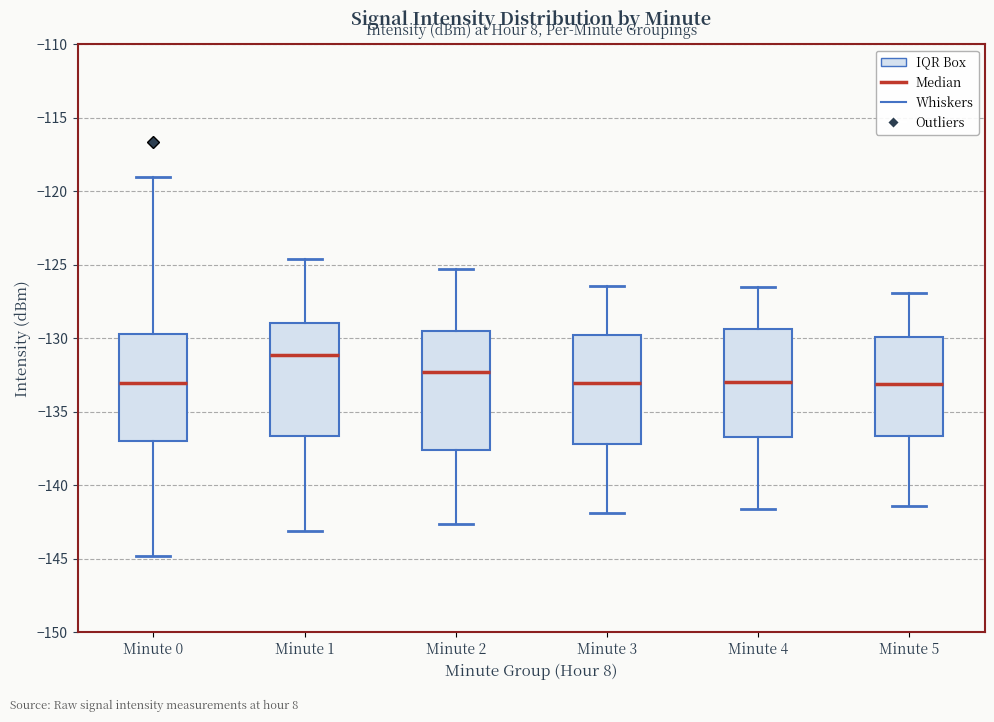

Reading left to right, read every box against the y-axis: the position of its median line, the range the box covers, and the ends of its whiskers. The values are not printed on the chart, so give them approximately, as read against the axis.

Minute 0: median -133.0, box -137.0 to -129.5, whiskers -145.0 to -119.0
Minute 1: median -131.0, box -136.5 to -129.0, whiskers -143.0 to -124.5
Minute 2: median -132.0, box -137.5 to -129.5, whiskers -142.5 to -125.5
Minute 3: median -133.0, box -137.0 to -130.0, whiskers -142.0 to -126.5
Minute 4: median -133.0, box -136.5 to -129.5, whiskers -141.5 to -126.5
Minute 5: median -133.0, box -136.5 to -130.0, whiskers -141.5 to -127.0